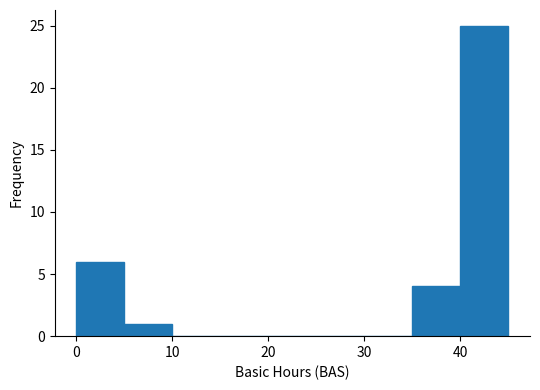

Reading left to right, list every bar in this chart as the range it spans on the x-axis followed by its height. The values are not printed on the chart, so give them approximately, as read against the axis.

0 to 5: 6
5 to 10: 1
10 to 15: 0
15 to 20: 0
20 to 25: 0
25 to 30: 0
30 to 35: 0
35 to 40: 4
40 to 45: 25